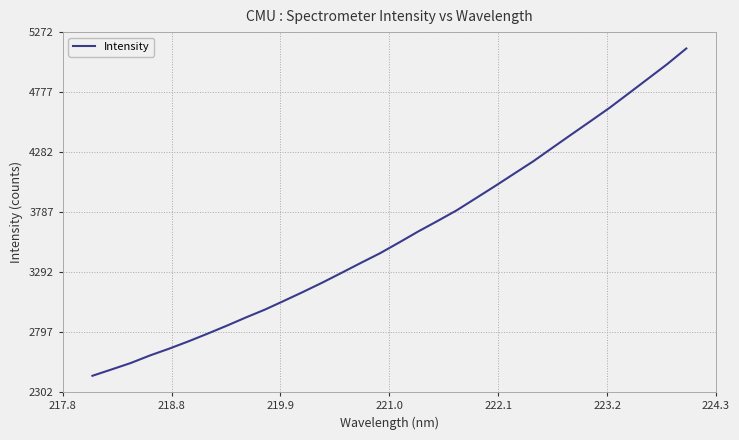

What is the minimum value shown in the chart?

2437.1